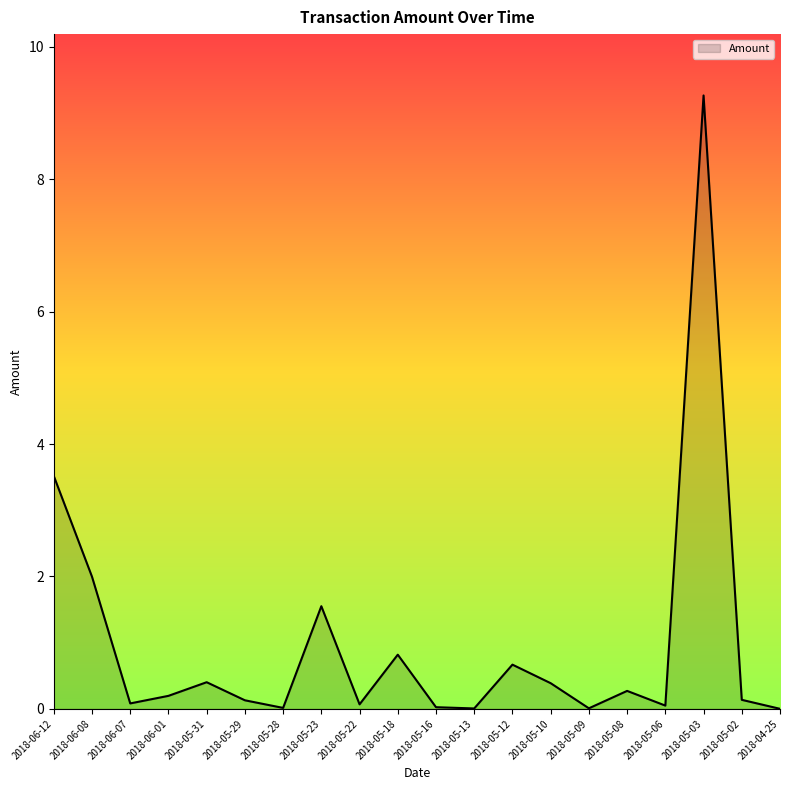

At which label is the value closest to 4?

2018-06-12